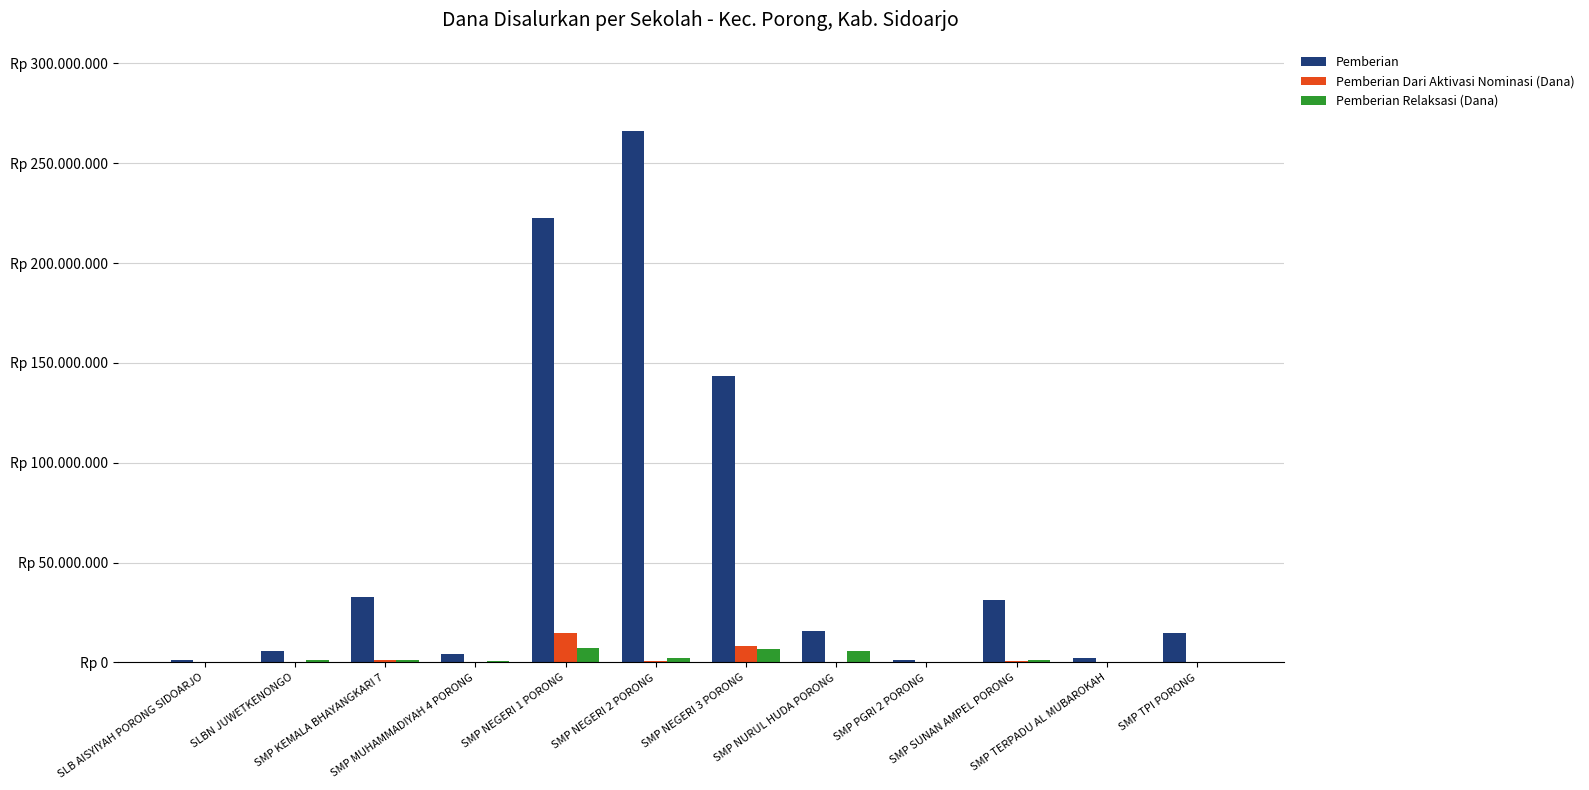

What is the sum of the Pemberian Relaksasi (Dana) values at SMP NEGERI 1 PORONG and SMP NEGERI 3 PORONG?

14250000